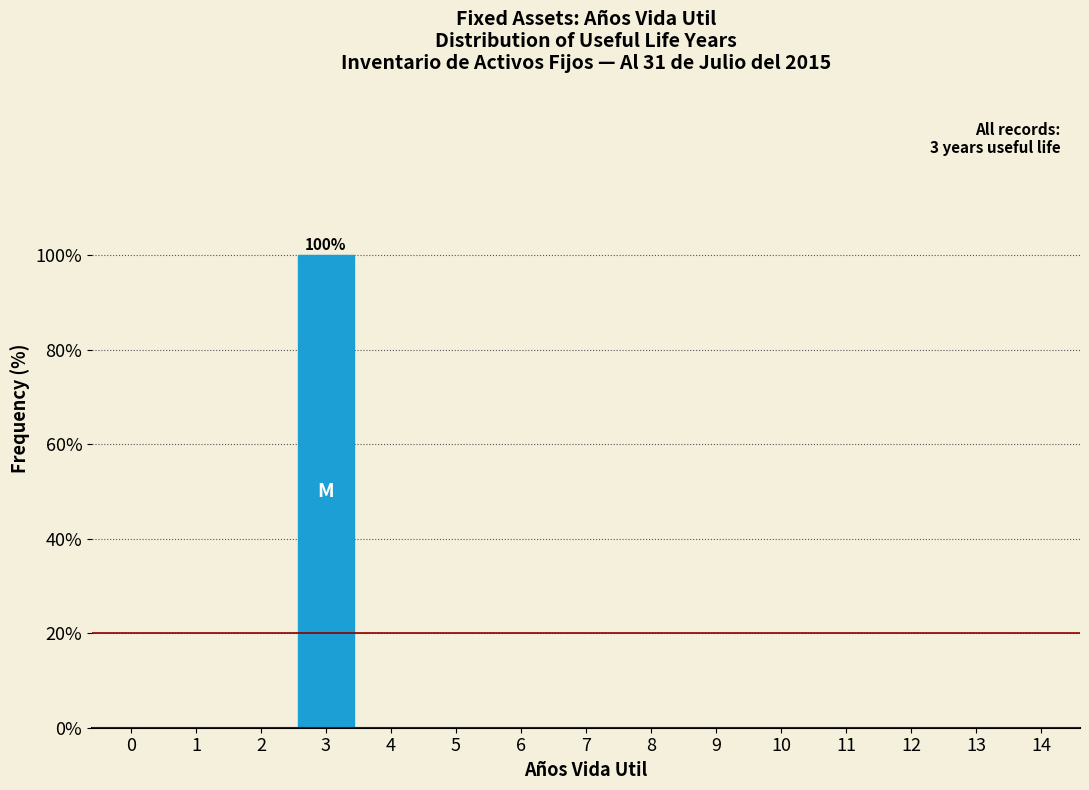

Reading left to right, list all the values displayed in this chart.

0=0	1=0	2=0	3=100	4=0	5=0	6=0	7=0	8=0	9=0	10=0	11=0	12=0	13=0	14=0